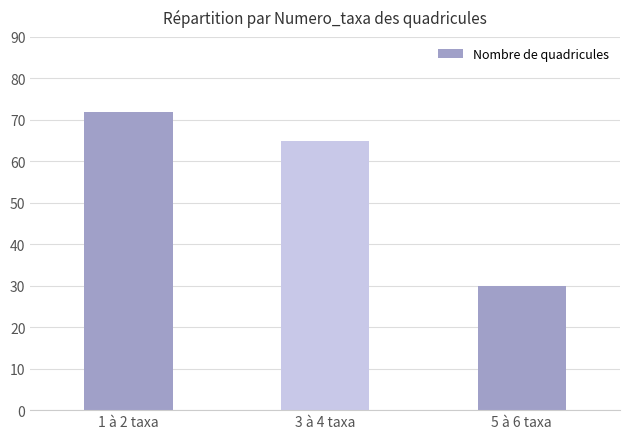

Reading right to left, extract all data points from this chart.

30	65	72